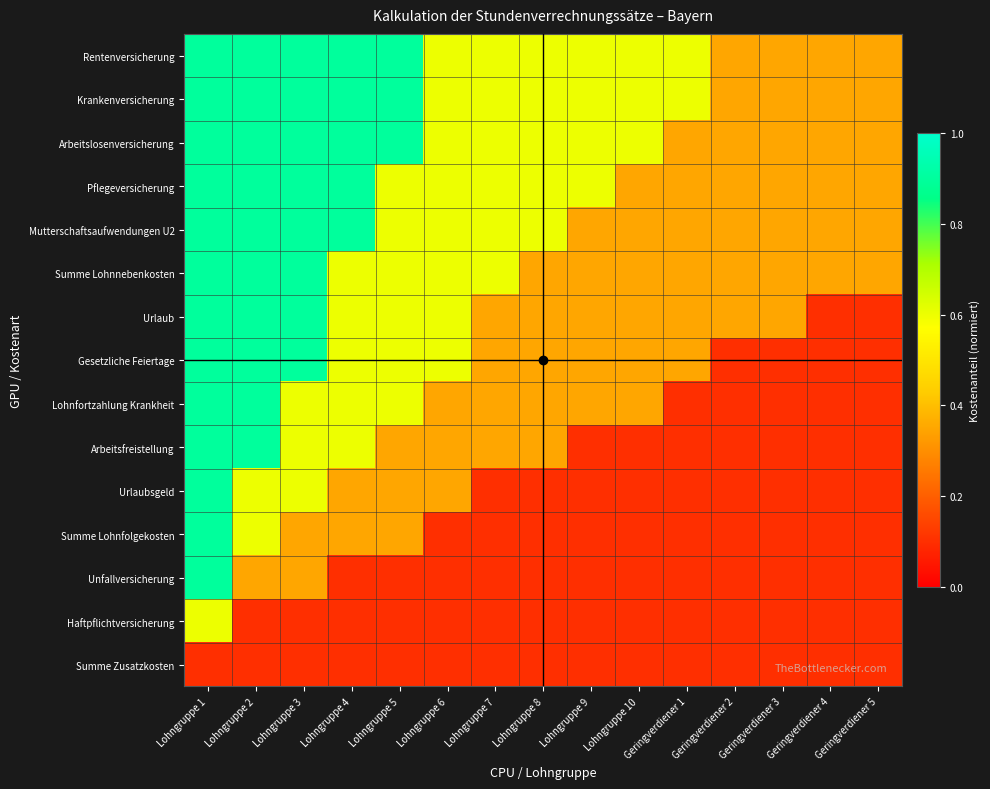

What is the total value across all series at Lohngruppe 5?

7.6